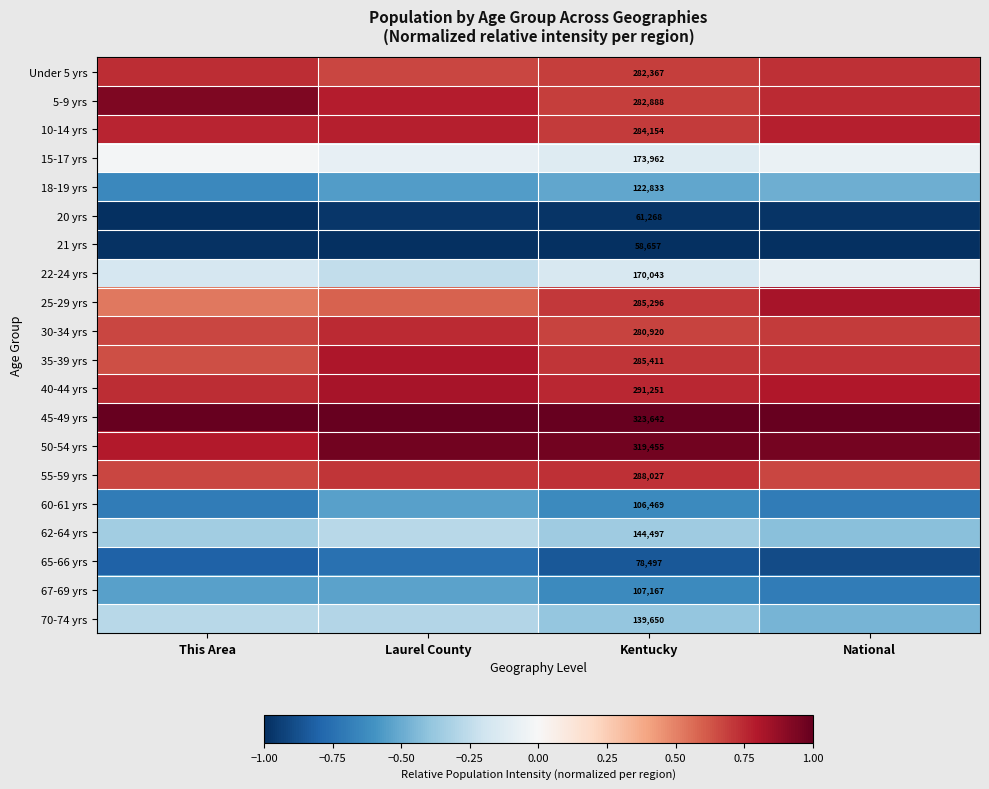

What is the difference between the maximum and second lowest values in the 65-66 yrs series?

0.1